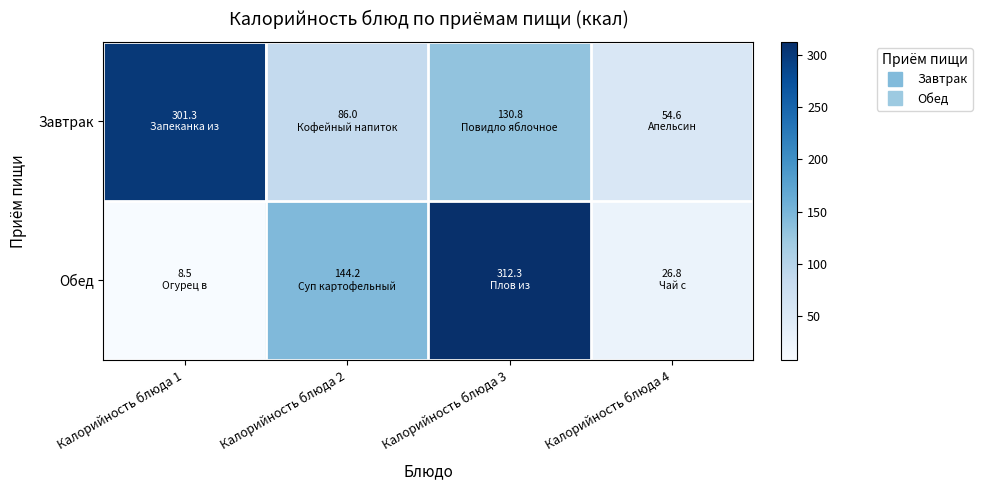

Reading left to right, extract all data points from this chart.

Завтрак: Калорийность блюда 1=301.3	Калорийность блюда 2=86.0	Калорийность блюда 3=130.8	Калорийность блюда 4=54.6
Обед: Калорийность блюда 1=8.5	Калорийность блюда 2=144.2	Калорийность блюда 3=312.3	Калорийность блюда 4=26.8